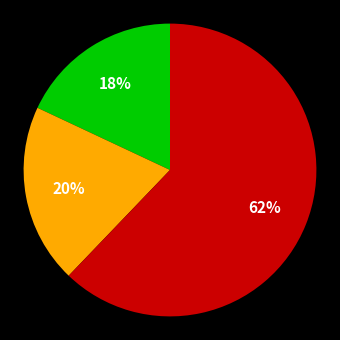

To the nearest percent, what is the average slice percentage?

33%